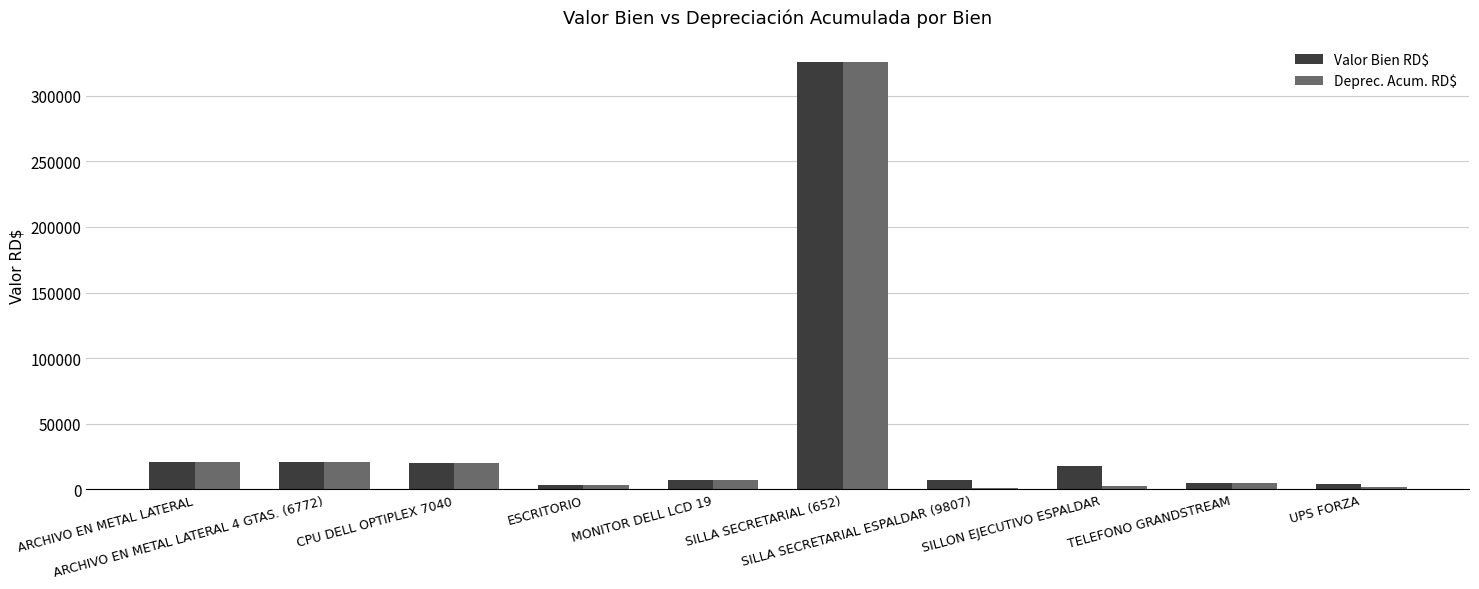

What is the maximum value for Deprec. Acum. RD$?

325999.0